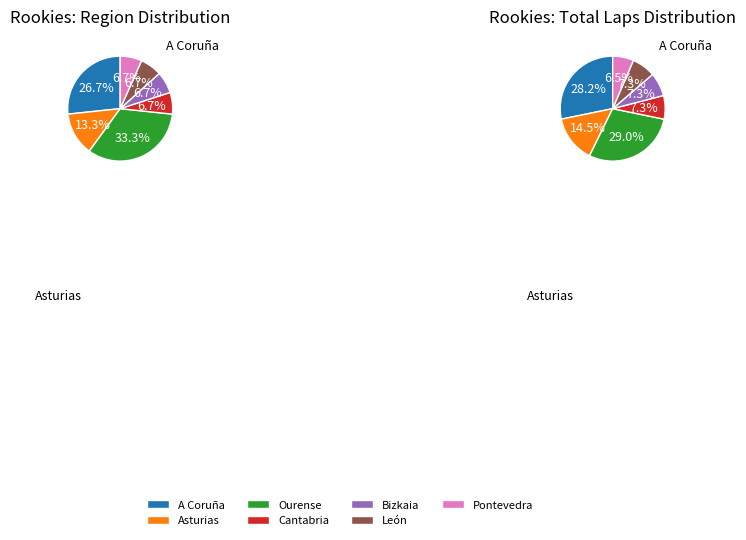

Approximately how many times larger is the value at Asturias compared to Bizkaia?

2.0